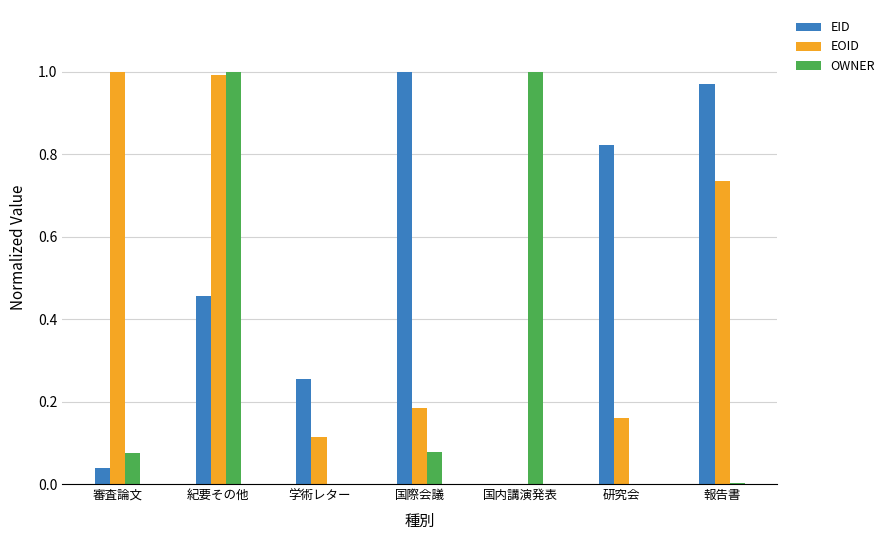

Which series has the largest total across all categories?

EID